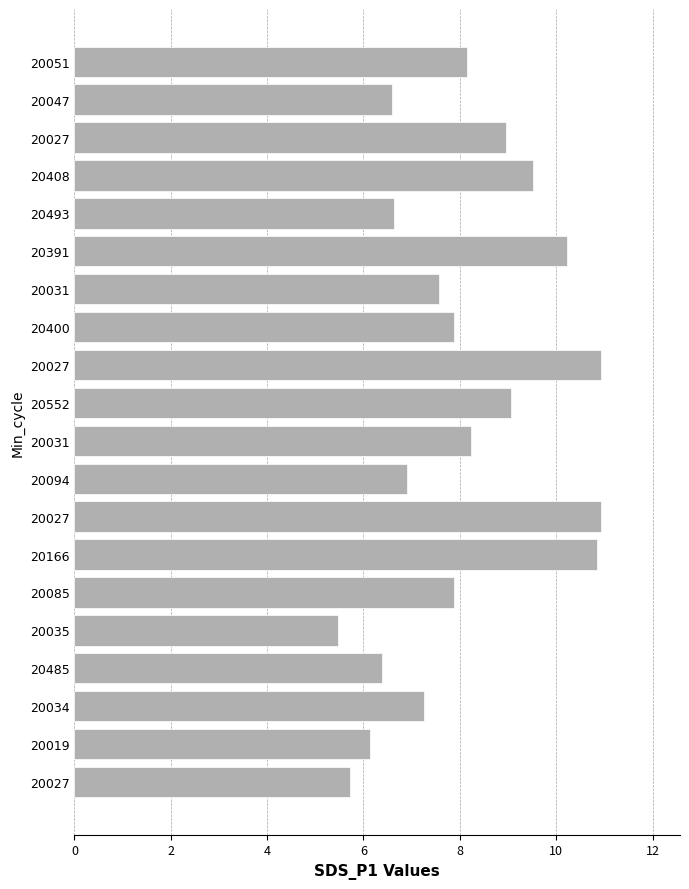

What is the sum of all values?

161.3